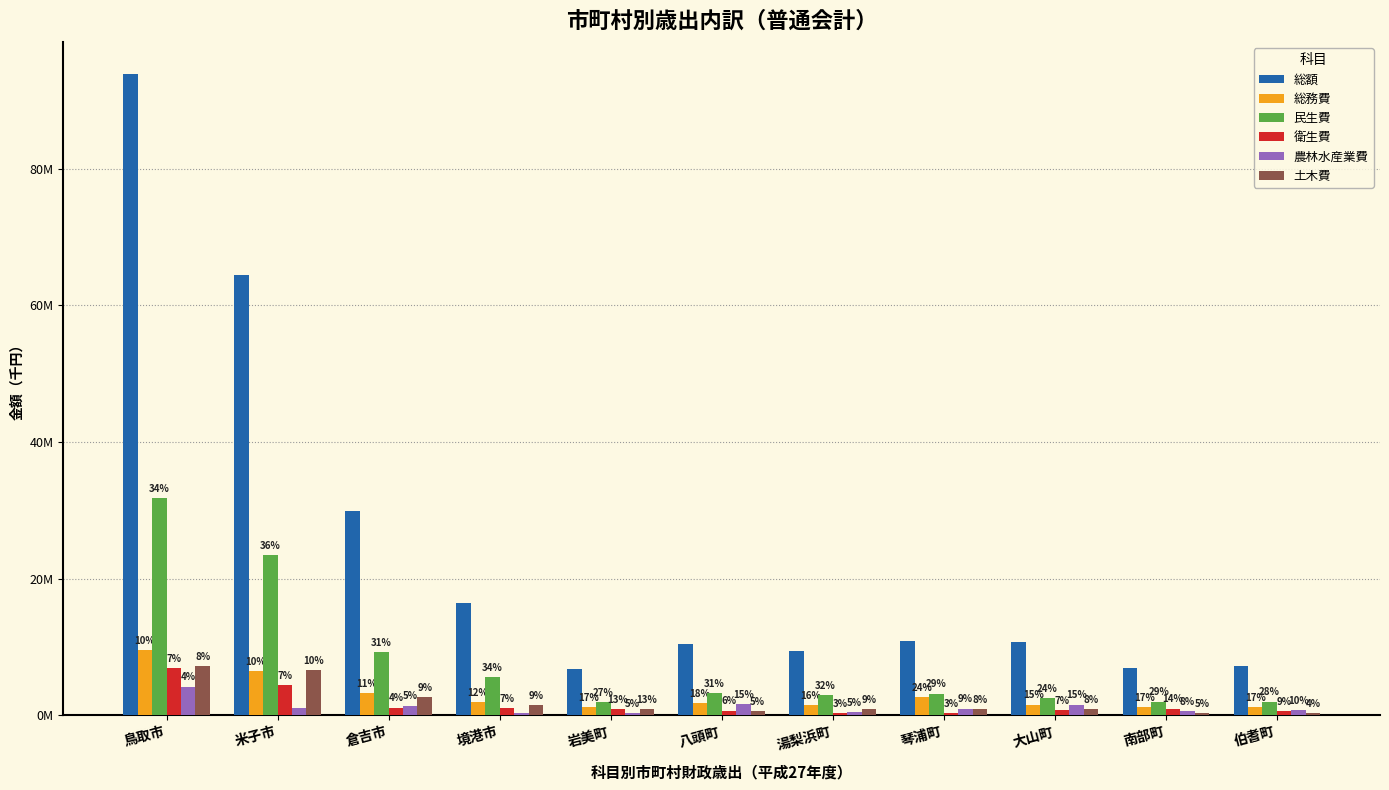

What position from the left is 八頭町?

6